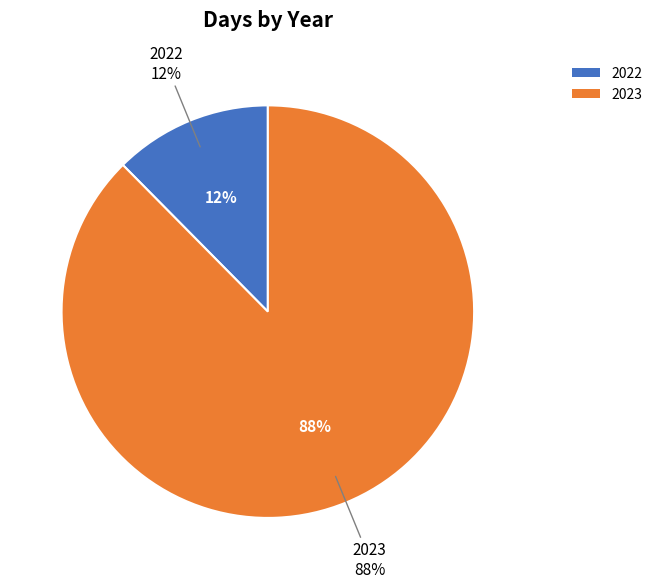

What is the largest slice in the pie chart?

2023